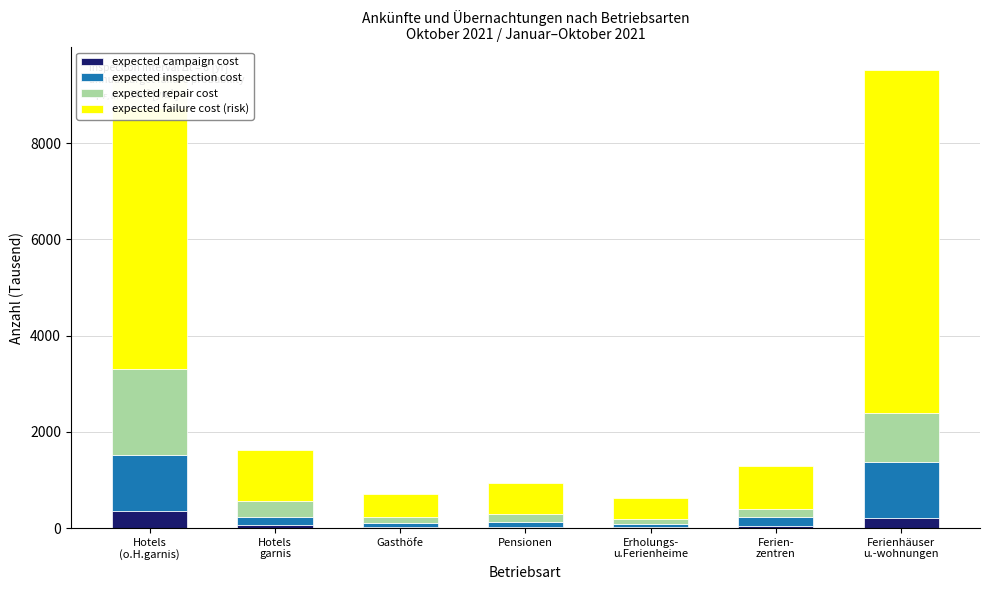

What is the total value across all series at Ferien-
zentren?

1283.4